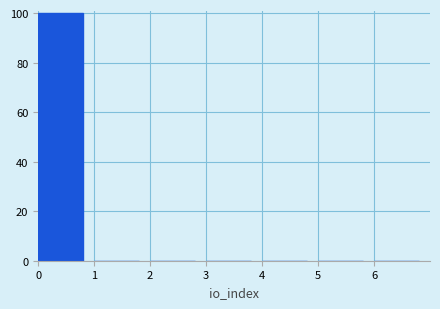

What is the height of the bar covering 0 to 1 on the x-axis? The values are not printed on the chart, so give them approximately, as read against the axis.

100